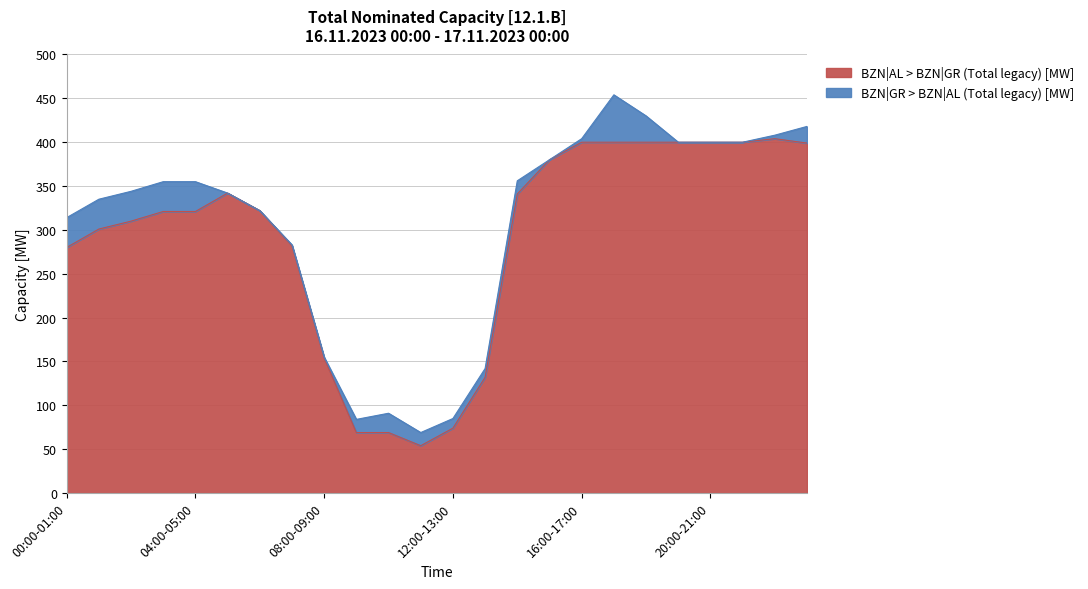

Where is the data nearest to the value 229?

00:00-01:00